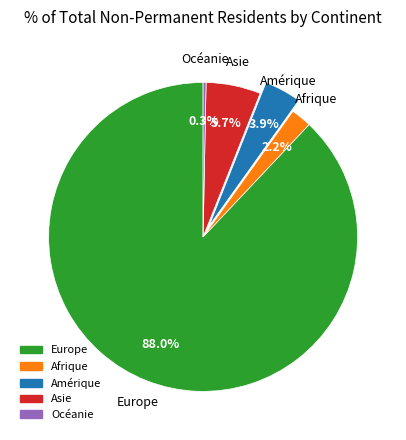

True or false: Asie accounts for 20% of the total.

False